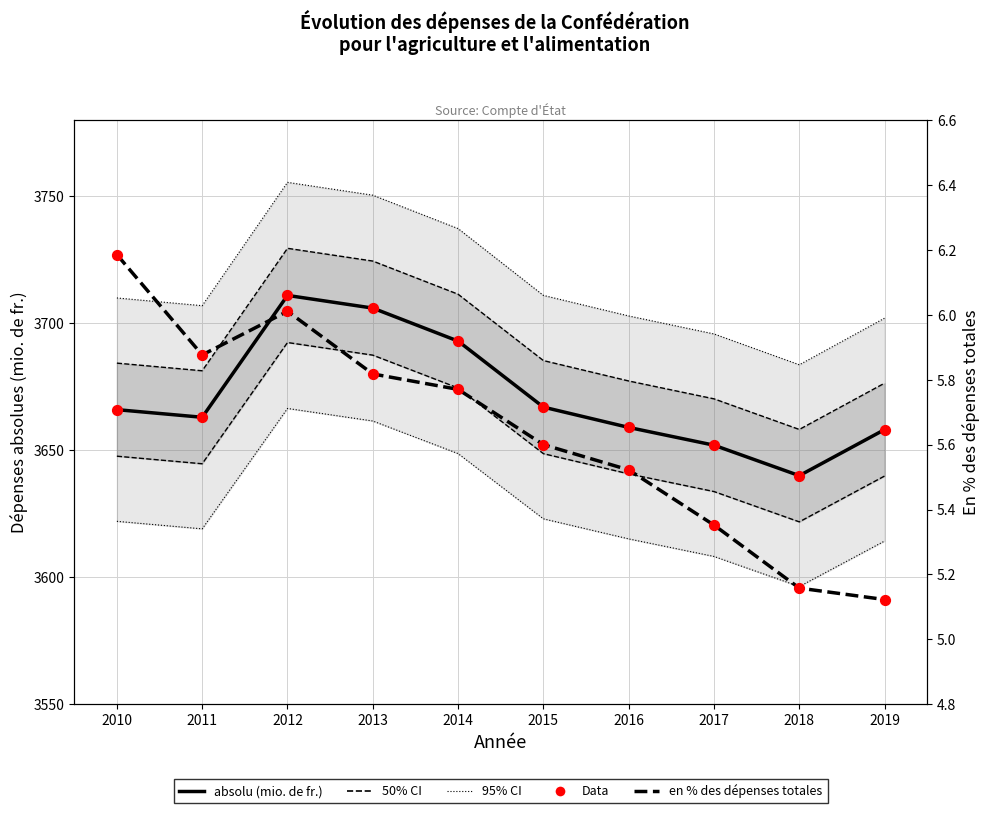

Which series contains the lowest Y value?

en % des dépenses totales